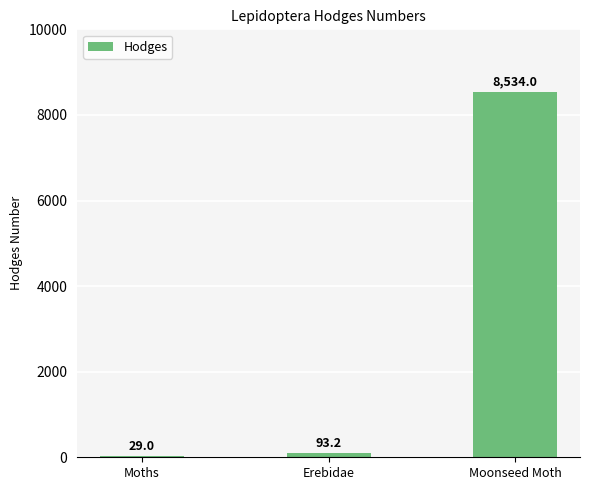

Where does the data first go above 93?

Erebidae